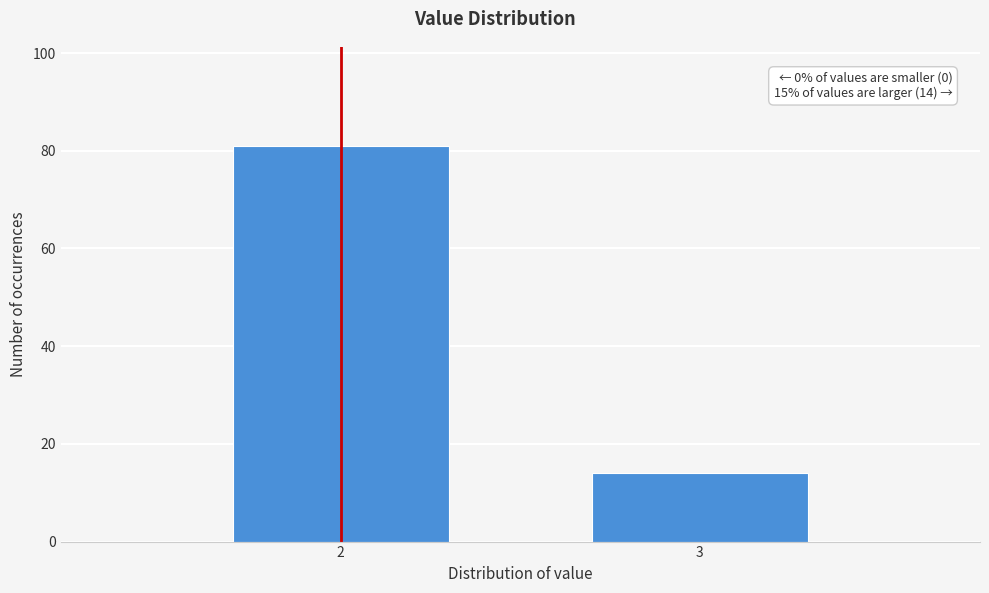

Reading right to left, transcribe all the data shown in this chart.

14	81